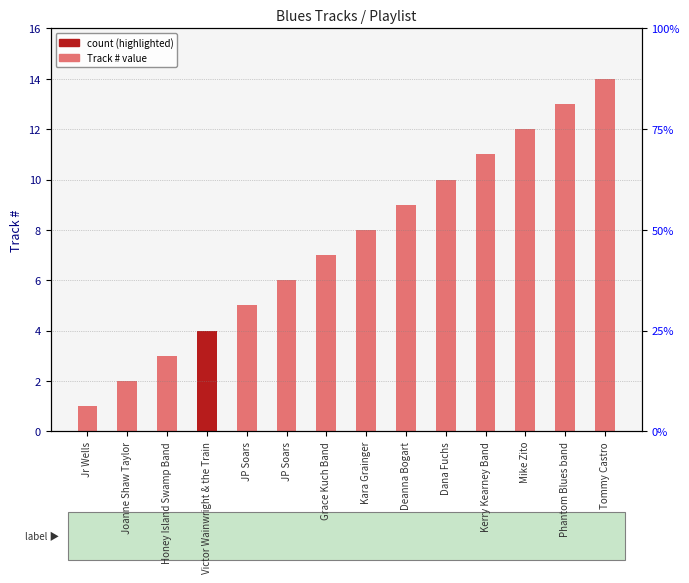

What is the difference between the maximum and minimum values?

13